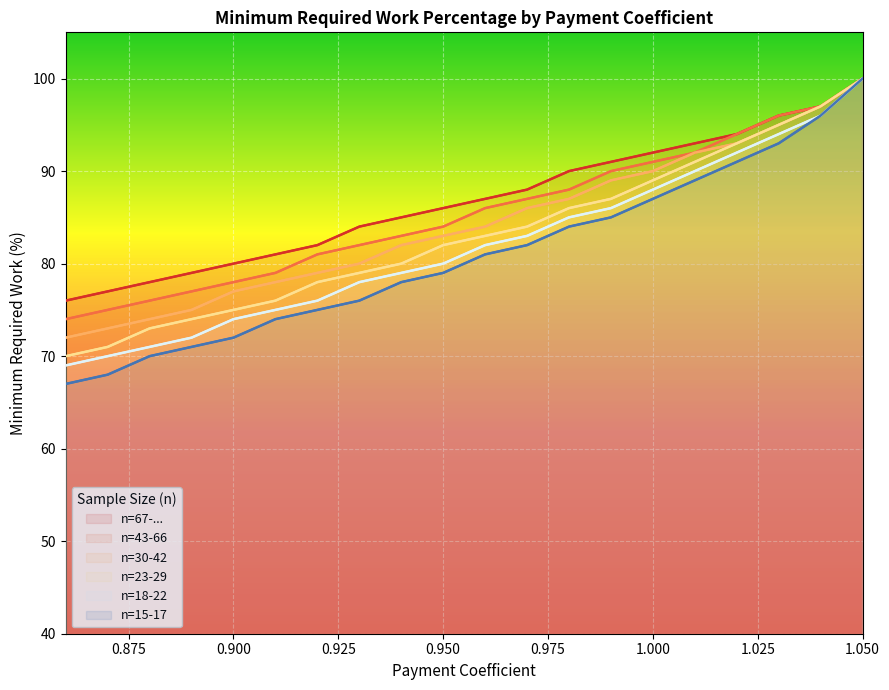

True or false: n=43-66 and n=18-22 cross at least once.

False